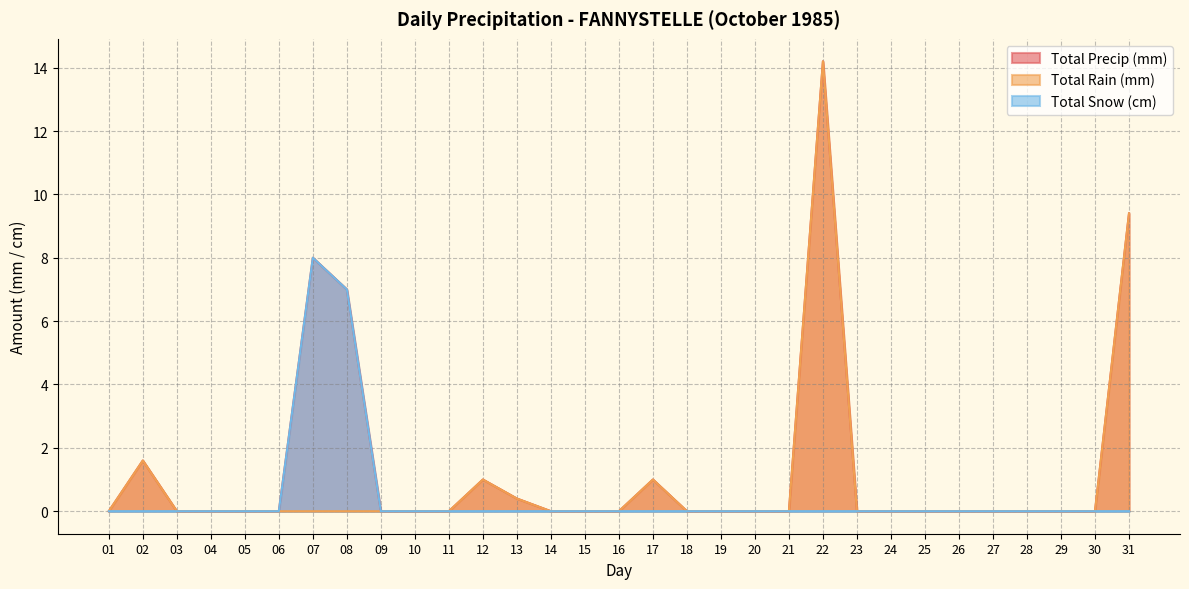

Which series changed the most between 17 and 19?

Total Precip (mm)